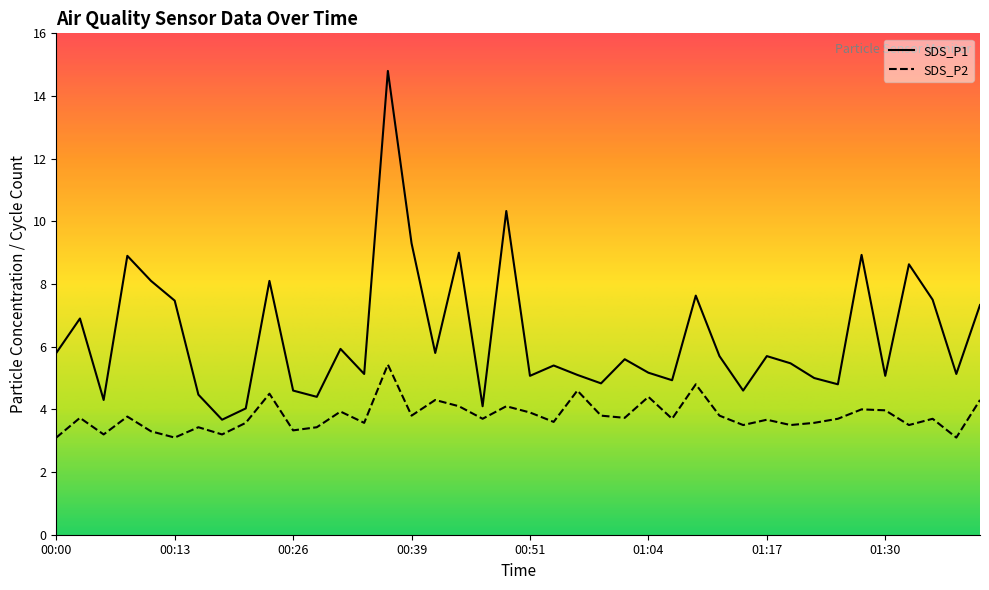

True or false: SDS_P2 and SDS_P1 cross at least once.

False